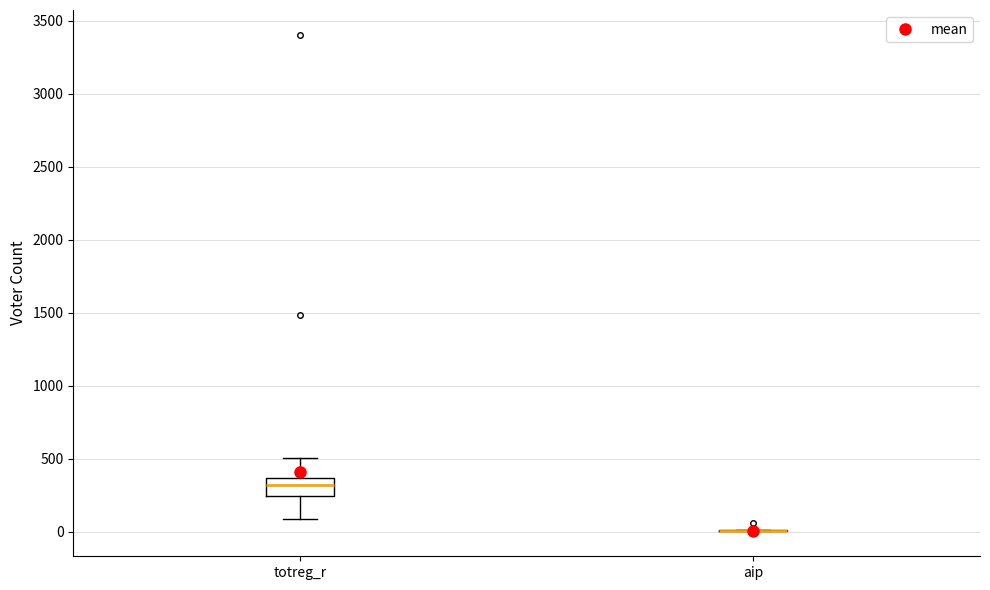

Reading left to right, read every box against the y-axis: the position of its median line, the range the box covers, and the ends of its whiskers. The values are not printed on the chart, so give them approximately, as read against the axis.

totreg_r: median 300, box 250 to 350, whiskers 100 to 500
aip: box collapsed to a line at 0, whiskers 0 to 0